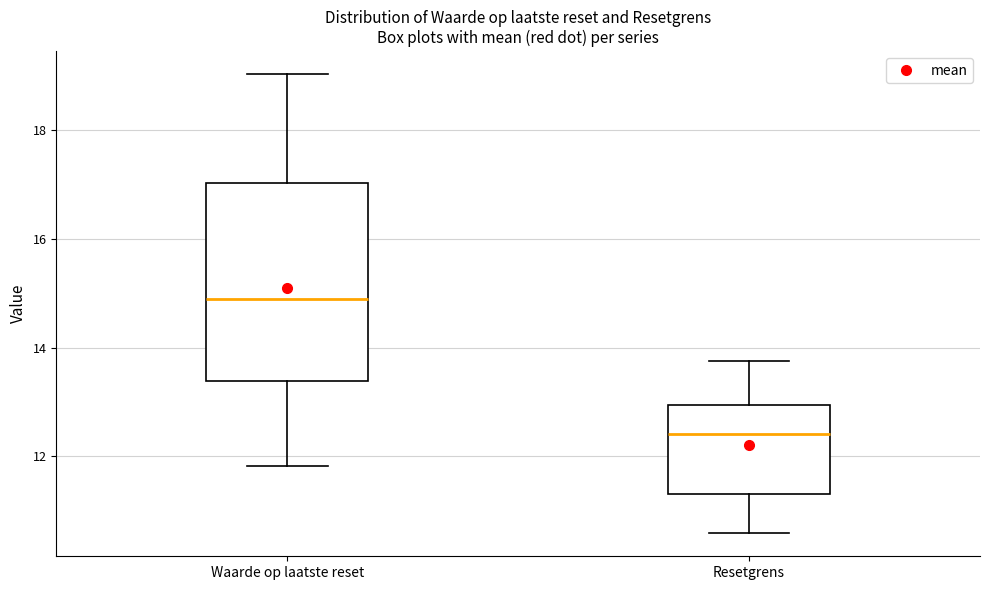

Reading left to right, transcribe this box plot: for each box, give where its median line is, the range the box spans, and where its two whiskers end, as read against the y-axis. The values are not printed on the chart, so give them approximately, as read against the axis.

Waarde op laatste reset: median 14.8, box 13.4 to 17.0, whiskers 11.8 to 19.0
Resetgrens: median 12.4, box 11.4 to 13.0, whiskers 10.6 to 13.8